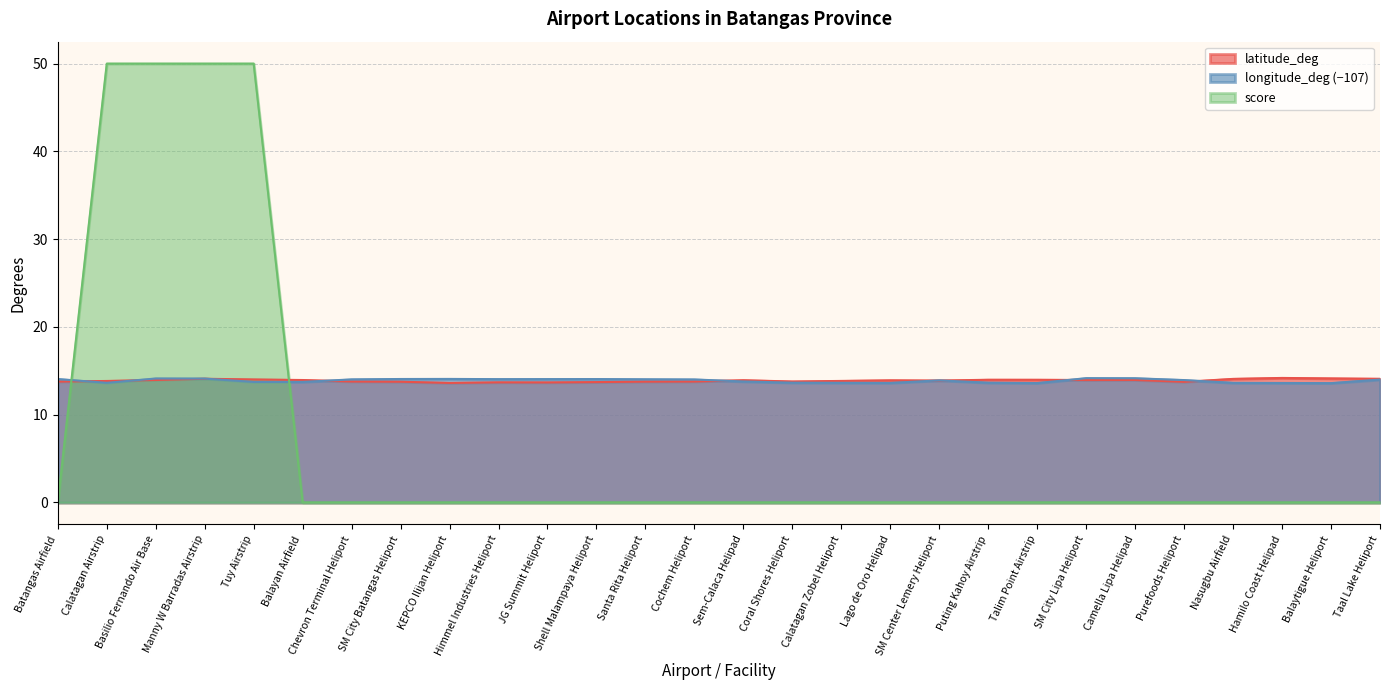

Is the value of latitude_deg at Balayan Airfield greater than the value of score at Hamilo Coast Helipad?

Yes